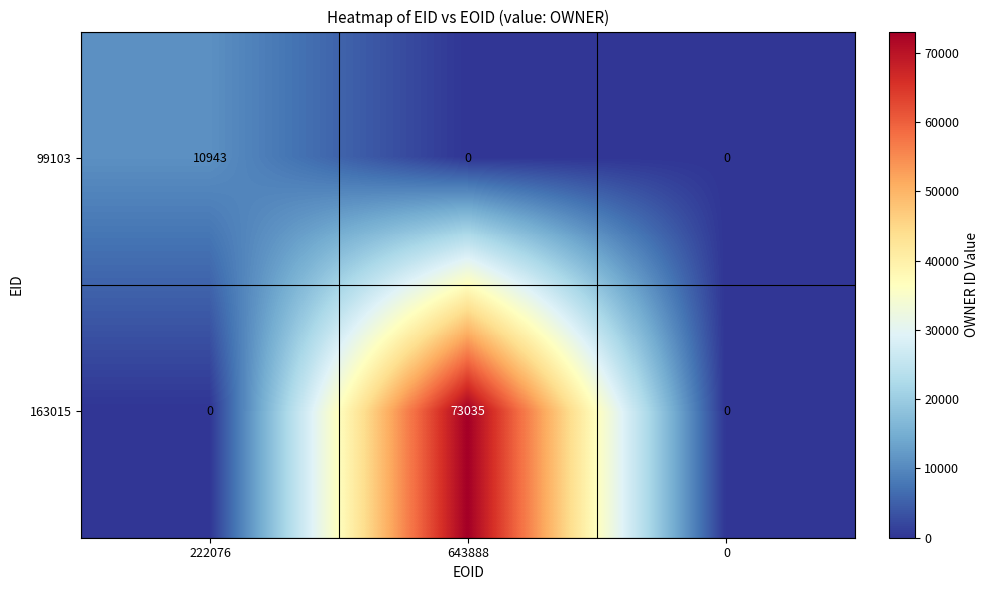

Rank the series at 643888 from lowest to highest value.

99103, 163015